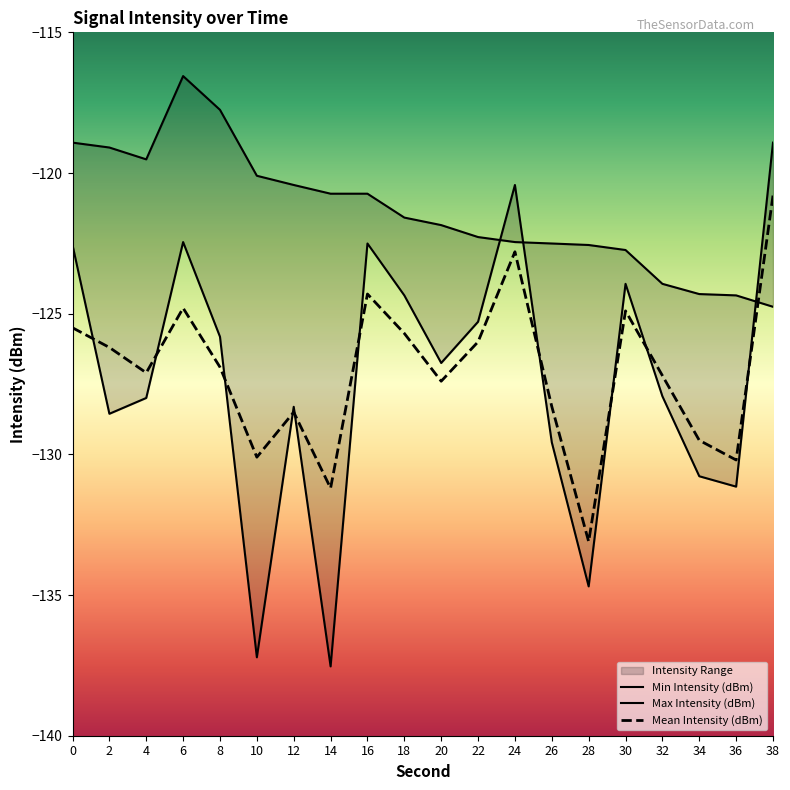

What is the value of the Max Intensity (dBm) point at the 11th from the left?

-121.9